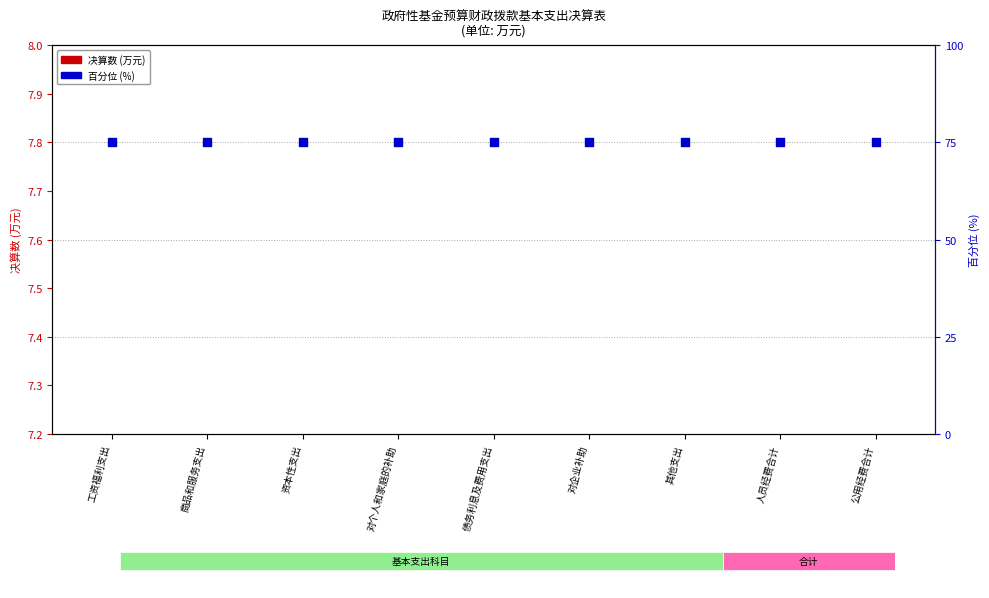

Is the value of 百分位 (%) at 资本性支出 greater than the value of 决算数 (万元) at 资本性支出?

Yes